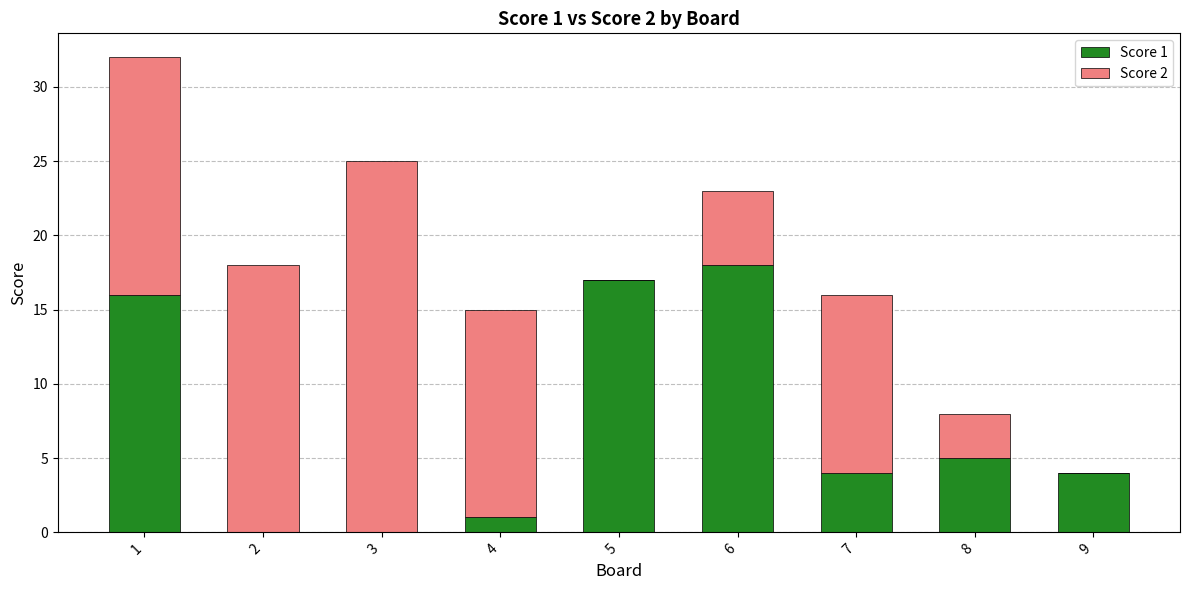

What is the total value across all series at 7?

16